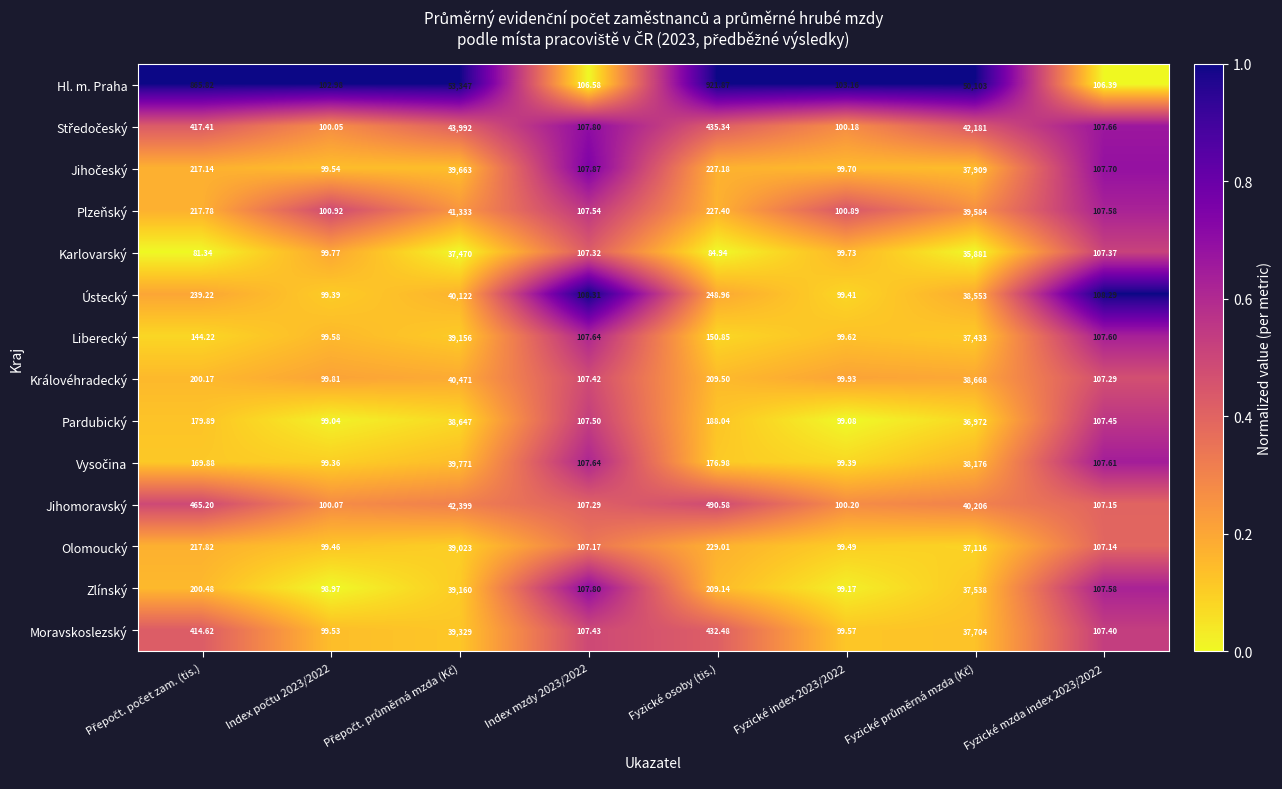

Which series has the widest spread of values?

Hl. m. Praha